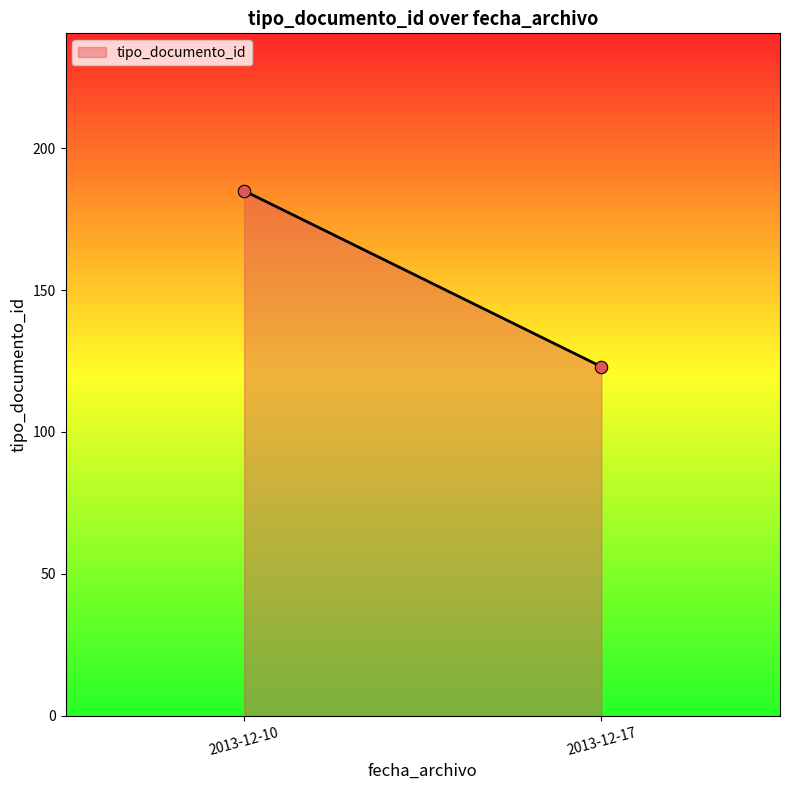

What is the range of Y values (max minus min)?

62